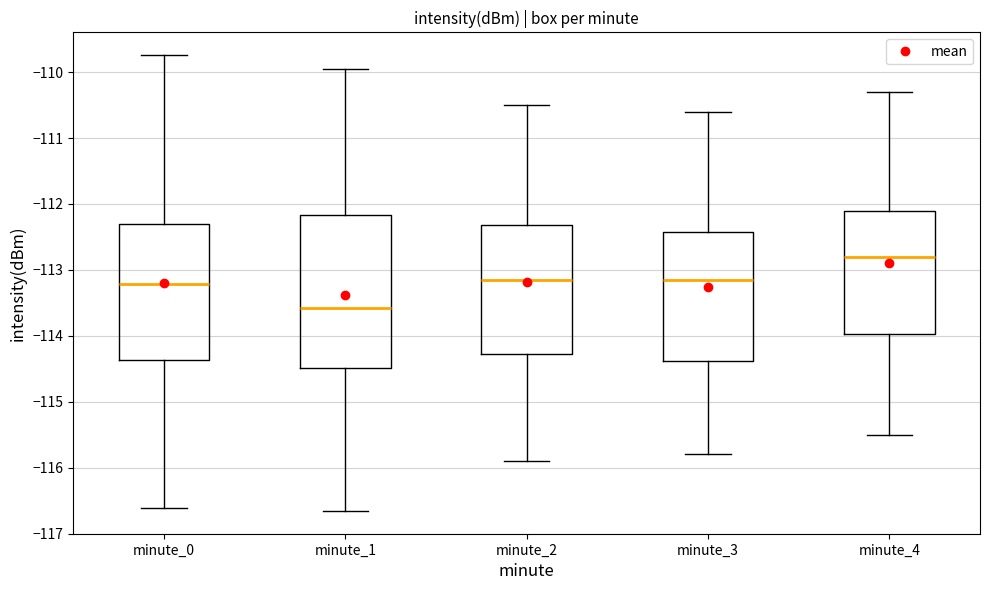

Reading left to right, transcribe this box plot: for each box, give where its median line is, the range the box spans, and where its two whiskers end, as read against the y-axis. The values are not printed on the chart, so give them approximately, as read against the axis.

minute_0: median -113.2, box -114.4 to -112.3, whiskers -116.6 to -109.7
minute_1: median -113.6, box -114.5 to -112.2, whiskers -116.7 to -110.0
minute_2: median -113.1, box -114.3 to -112.3, whiskers -115.9 to -110.5
minute_3: median -113.1, box -114.4 to -112.4, whiskers -115.8 to -110.6
minute_4: median -112.8, box -114.0 to -112.1, whiskers -115.5 to -110.3